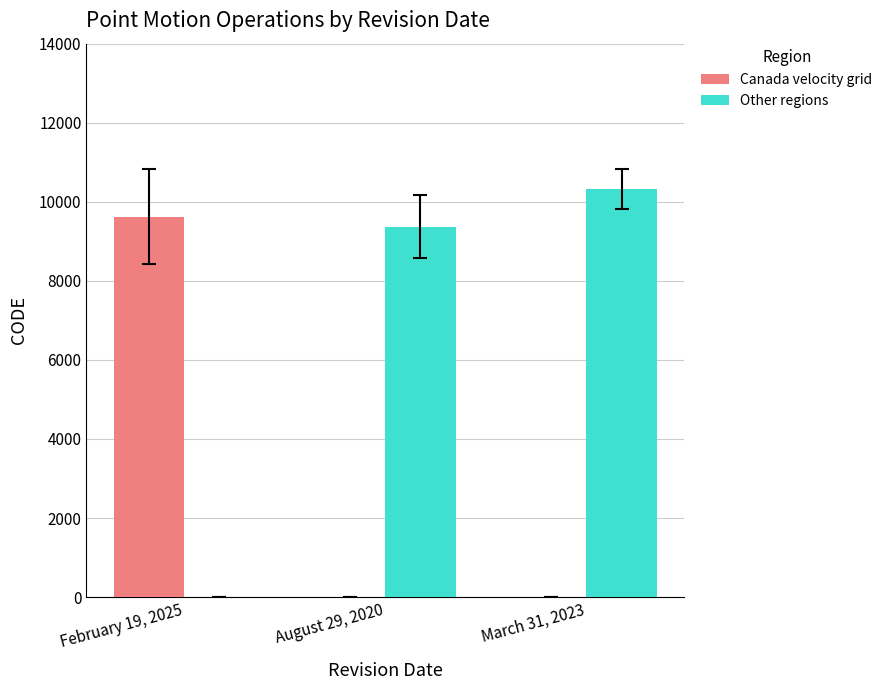

How many data points in Canada velocity grid are above 0?

1